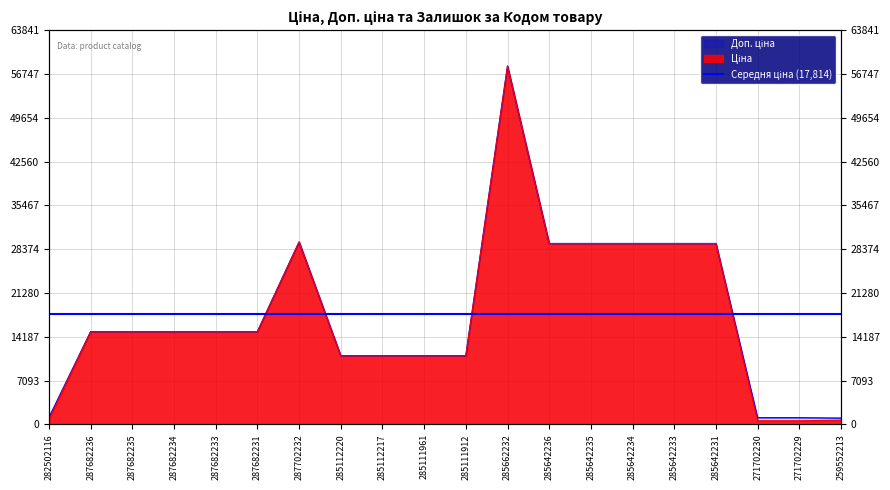

At how many categories does at least one series exceed 50667?

1